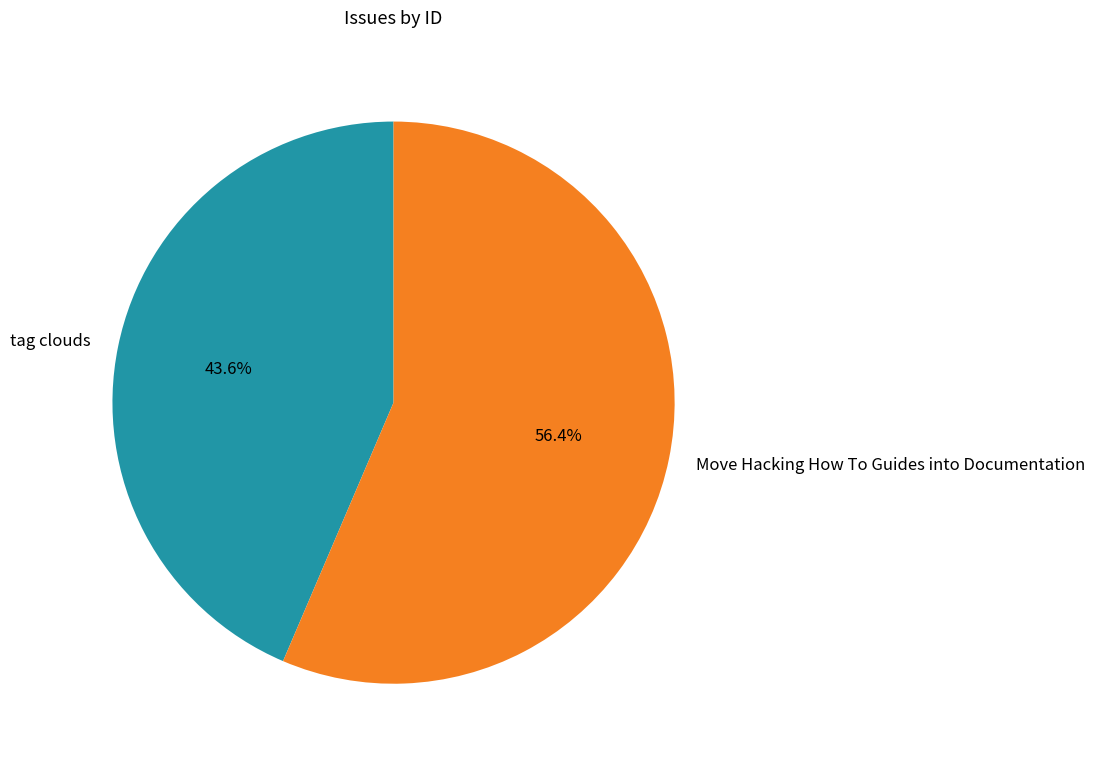

To the nearest percent, what is the average slice percentage?

50%